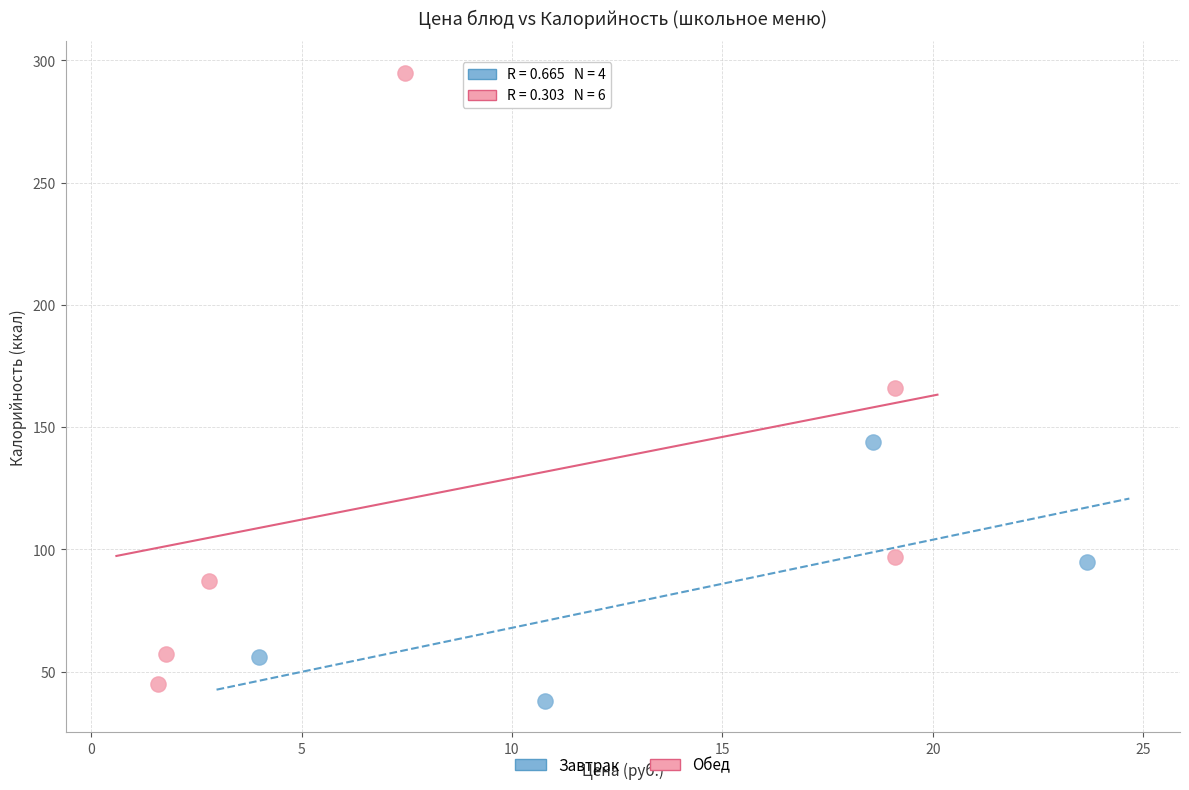

Which series reaches the maximum Y coordinate?

Обед